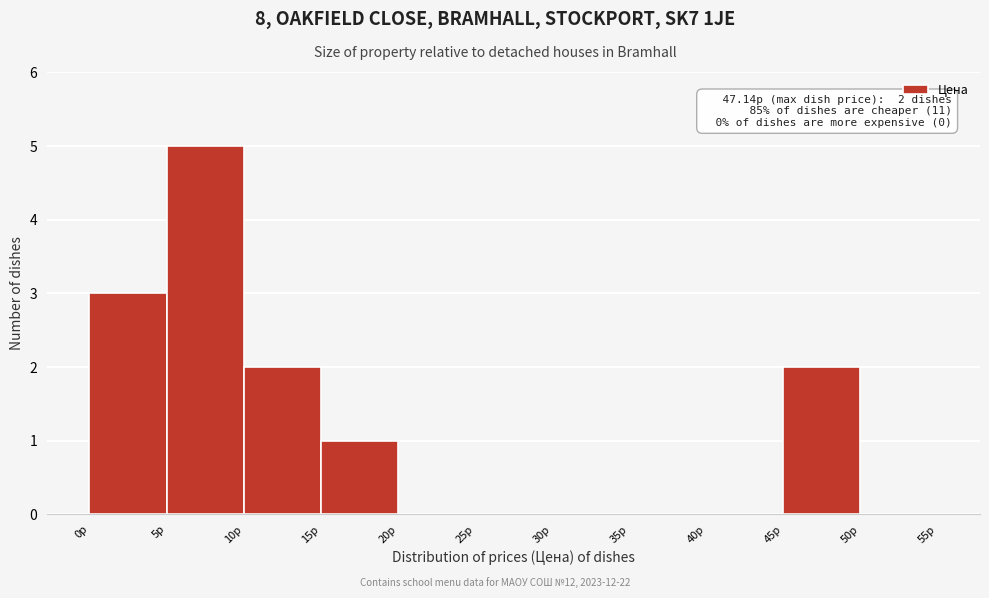

Over which range of the x-axis is the bar tallest?

5 to 10